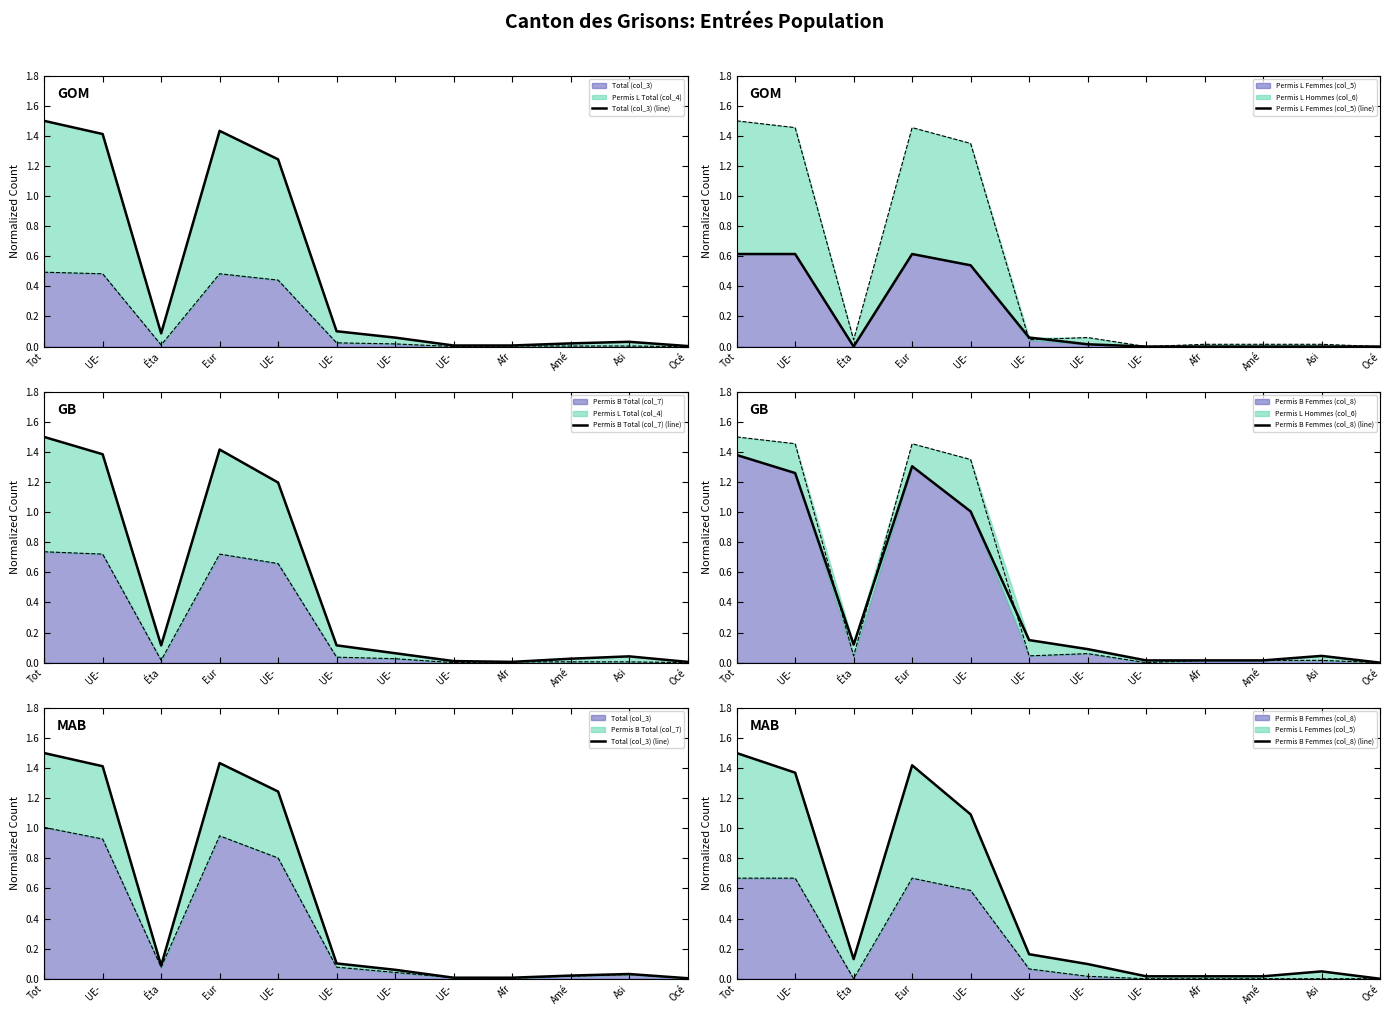

What is the difference between the Permis B Femmes (col_8) (line) values at UE- and UE-?

0.1